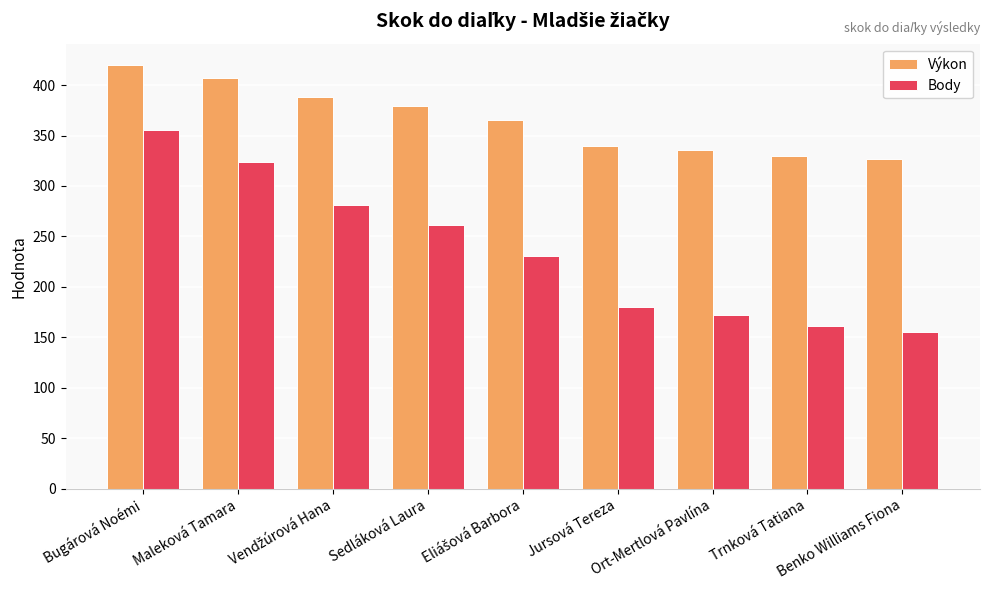

Reading left to right, transcribe all the data shown in this chart.

Výkon: 420	407	388	379	365	340	336	330	327
Body: 355	324	281	261	231	180	172	161	155